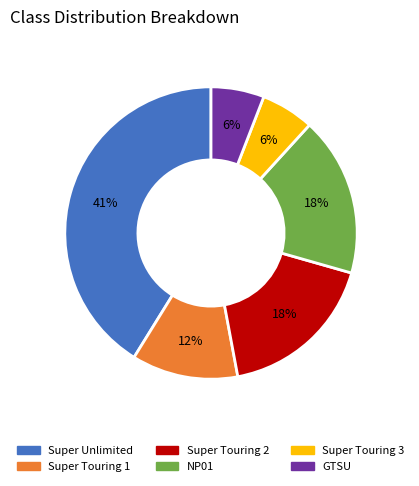

What is the largest slice in the pie chart?

Super Unlimited